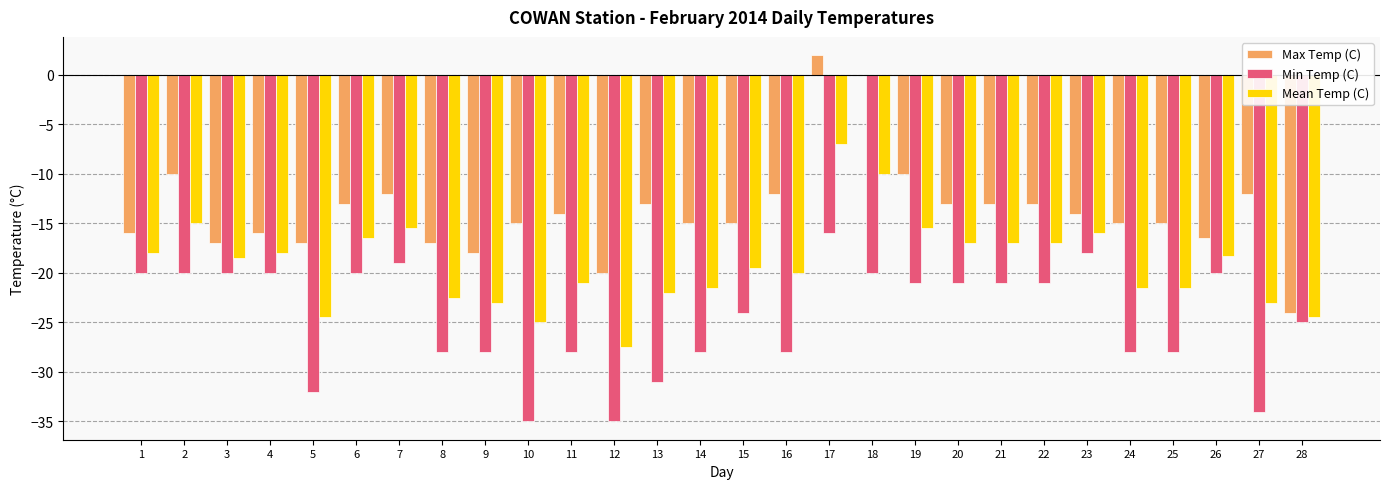

At which category is the sum across all series the highest?

17